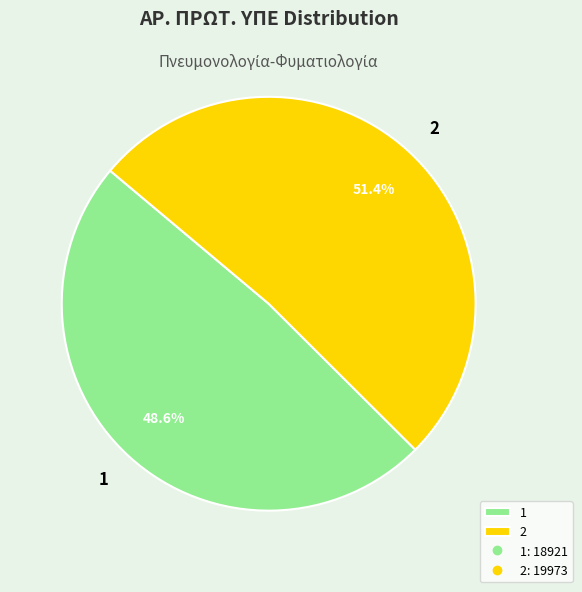

To the nearest percent, what portion does 1 represent?

49%